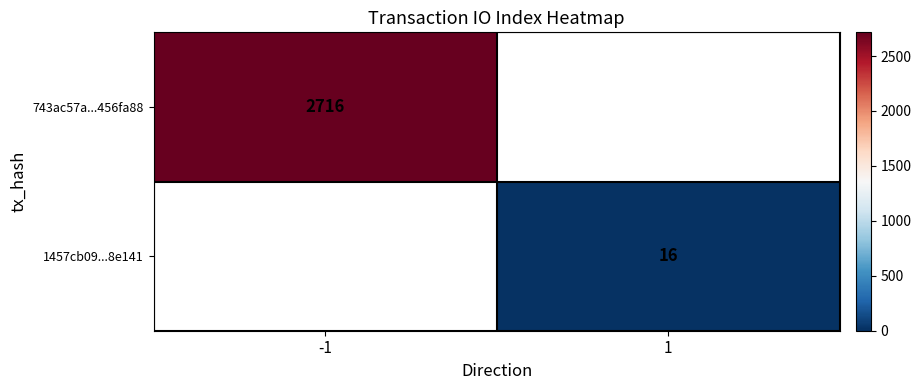

At which category does the chart reach its peak across all series?

-1